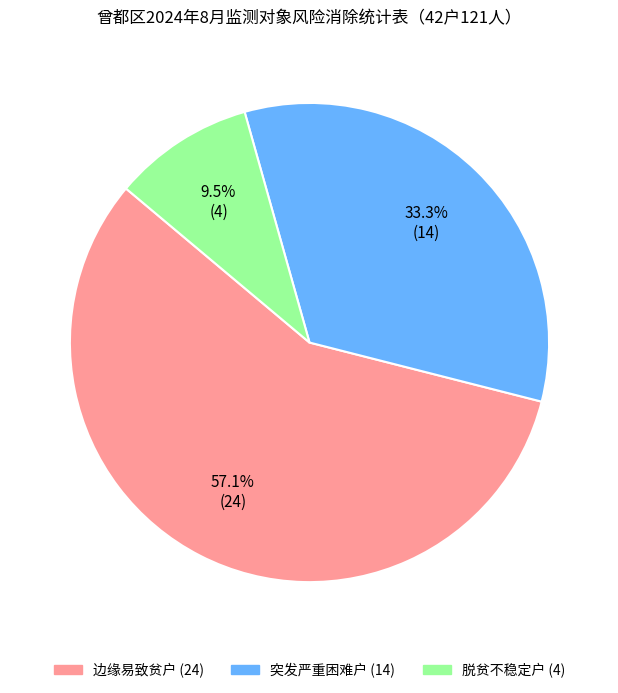

How many slices are in this pie chart?

3